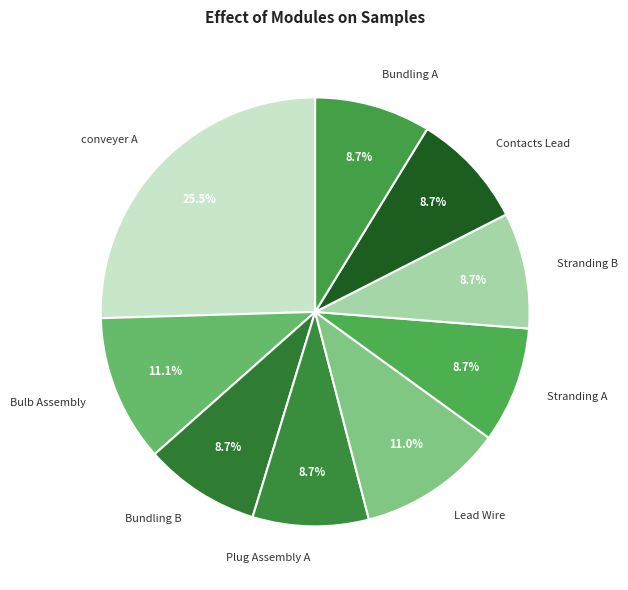

What percentage is NOT represented by Stranding A?

91.3%